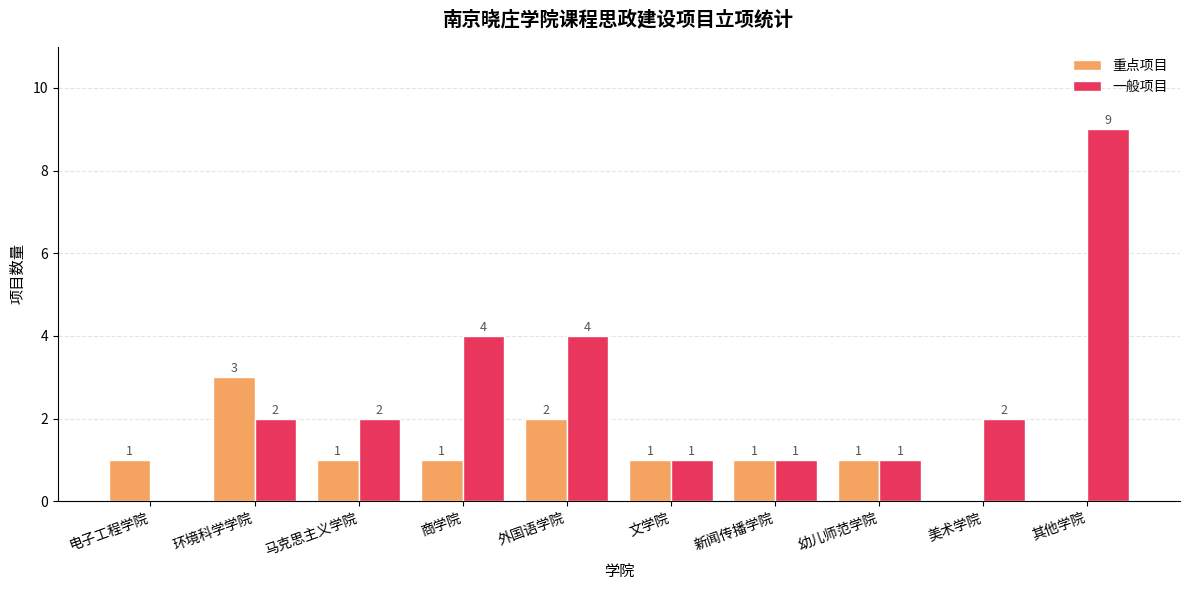

What is the greatest value displayed?

9